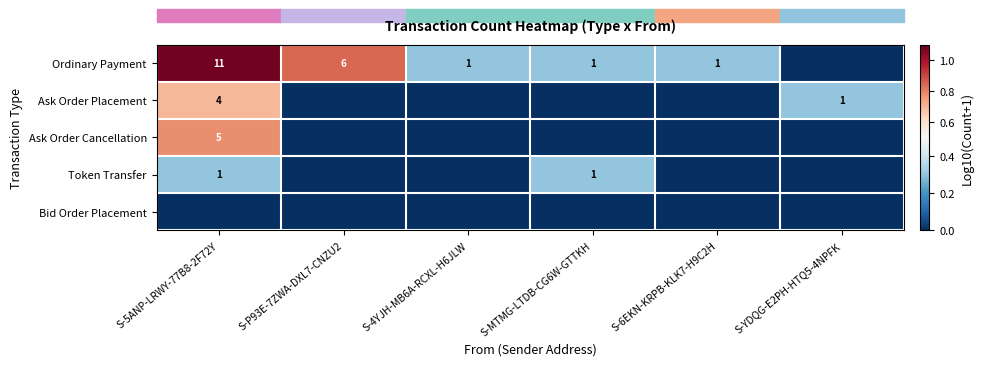

What is the spread (max minus min) of values at S-4YJH-MB6A-RCXL-H6JLW?

0.3